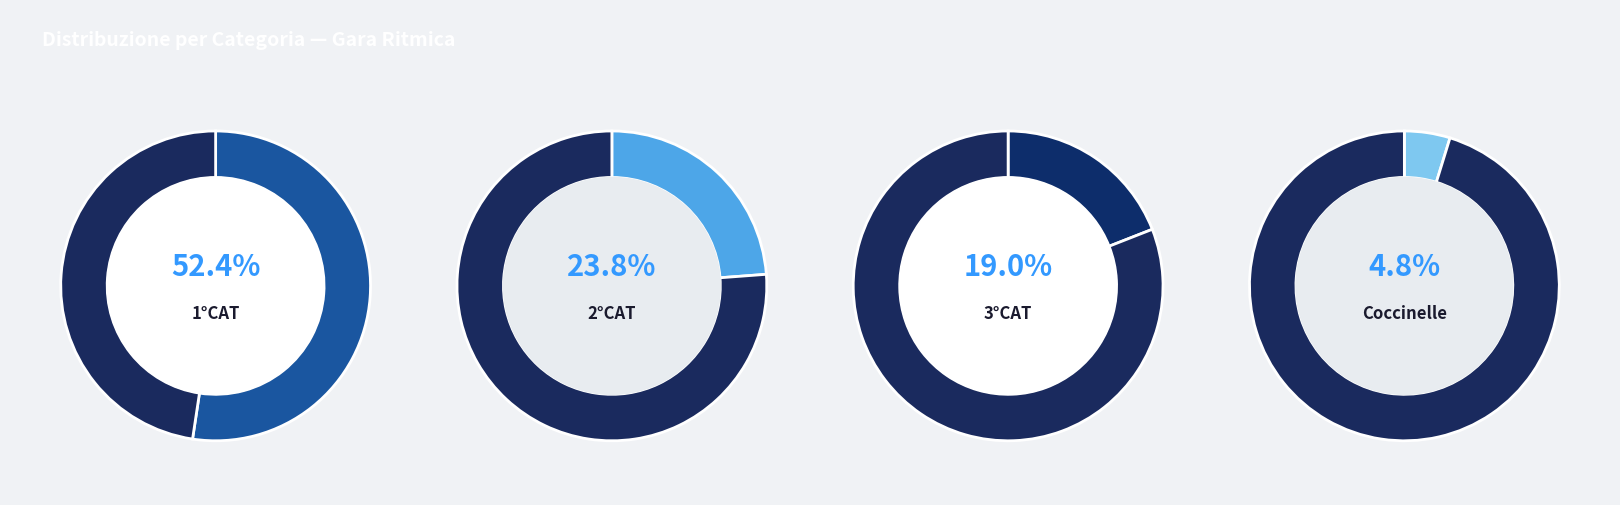

What is the ratio of the value at 3°CAT to the value at 1°CAT?

0.4